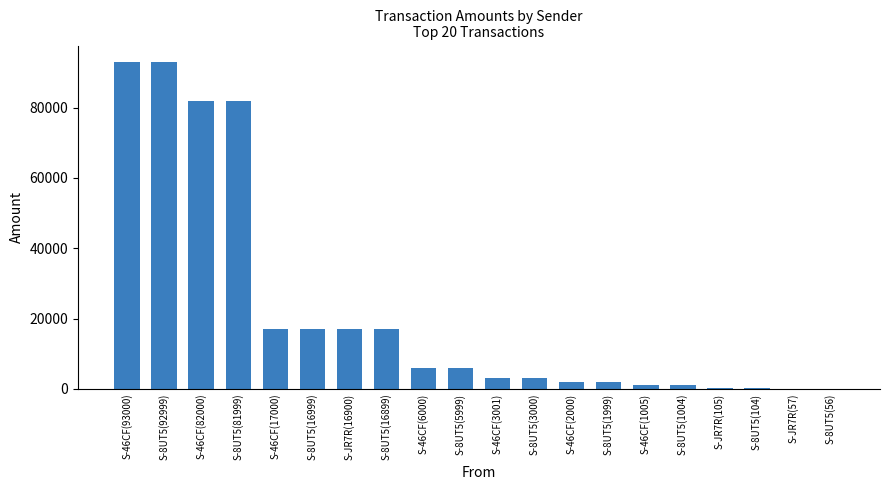

What is the maximum value shown in the chart?

93000